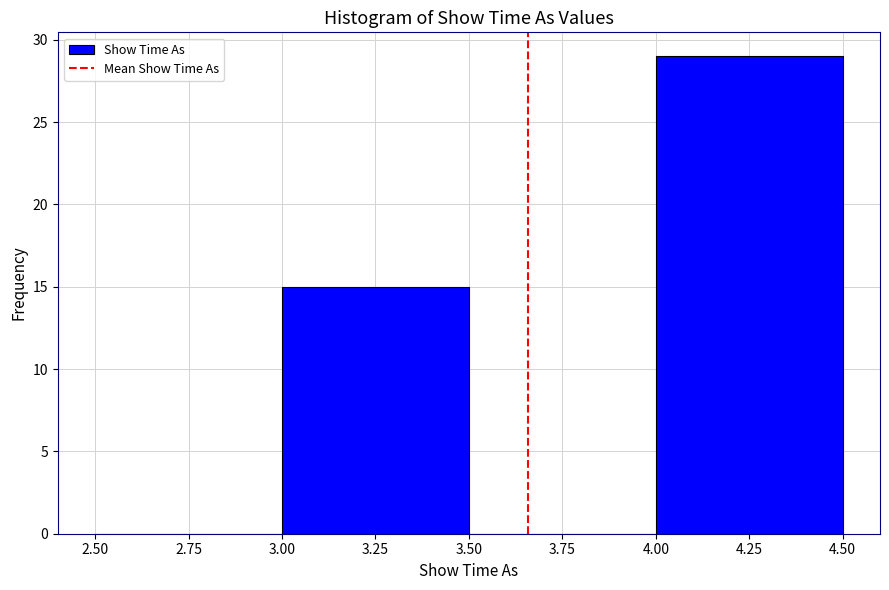

Reading left to right, transcribe this chart: for each bar, give the range it covers on the x-axis and its height. The values are not printed on the chart, so give them approximately, as read against the axis.

2.50 to 3.00: 0
3.00 to 3.50: 15
3.50 to 4.00: 0
4.00 to 4.50: 29